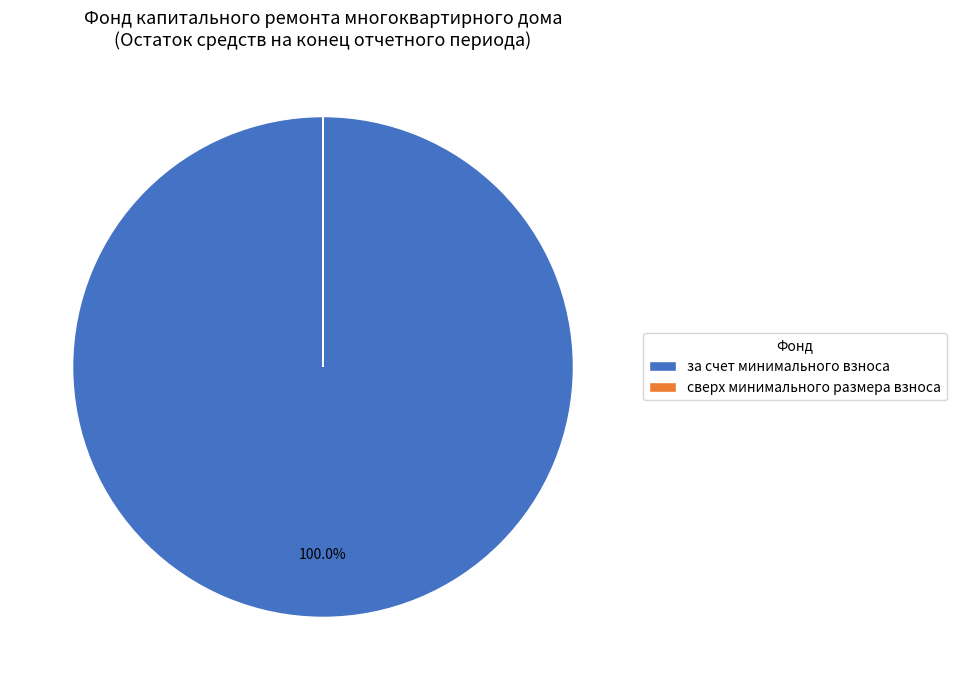

Which slice represents more than half of the pie?

за счет минимального взноса